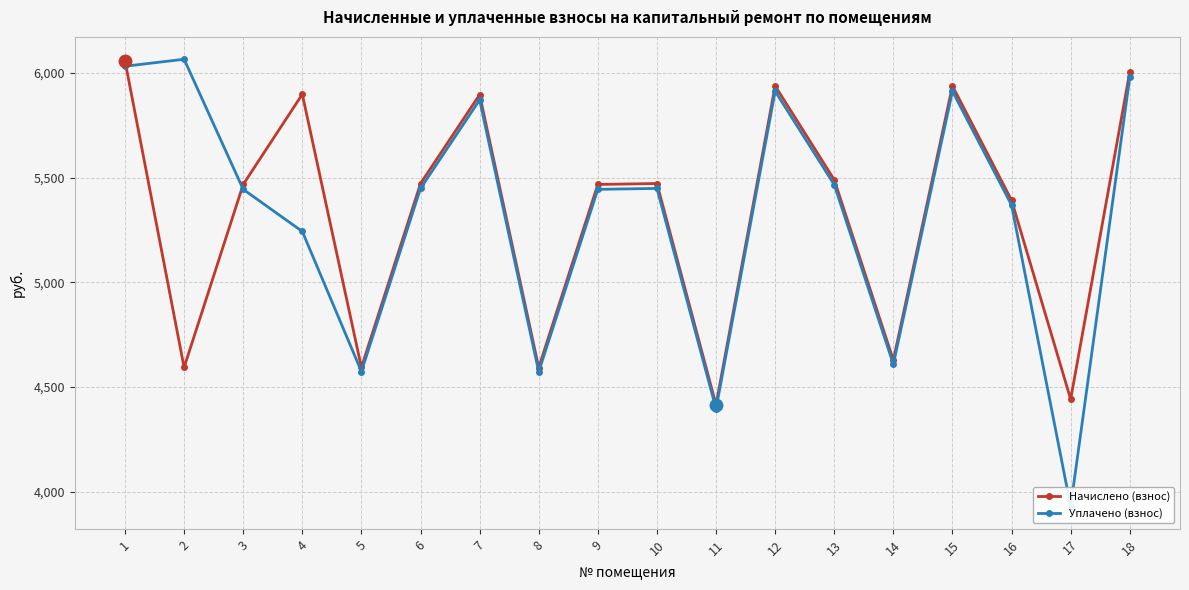

Between 13 and 9, which is larger?

13